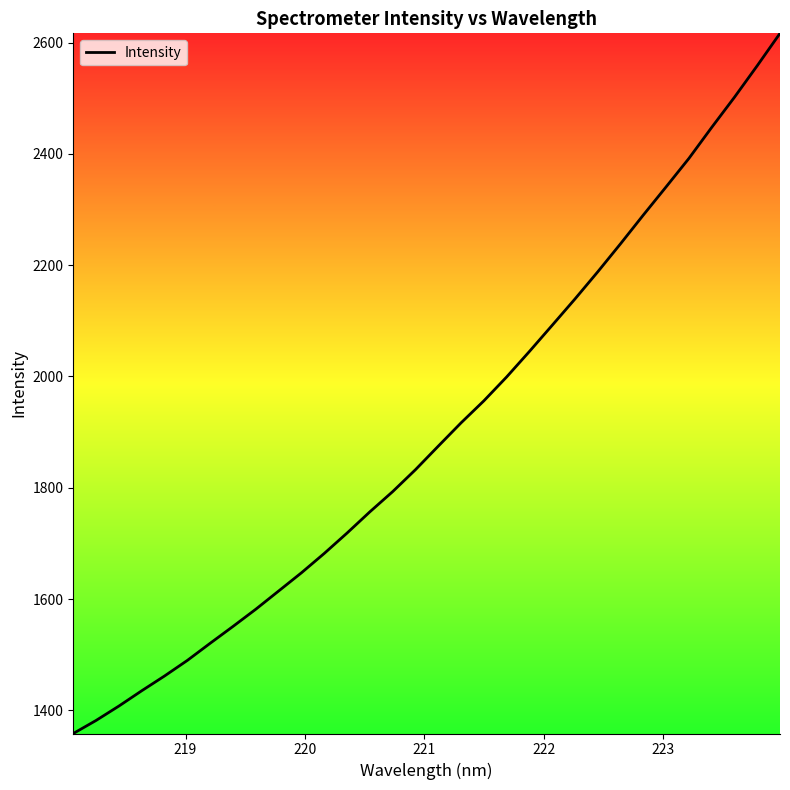

What is the smallest value displayed?

1358.4